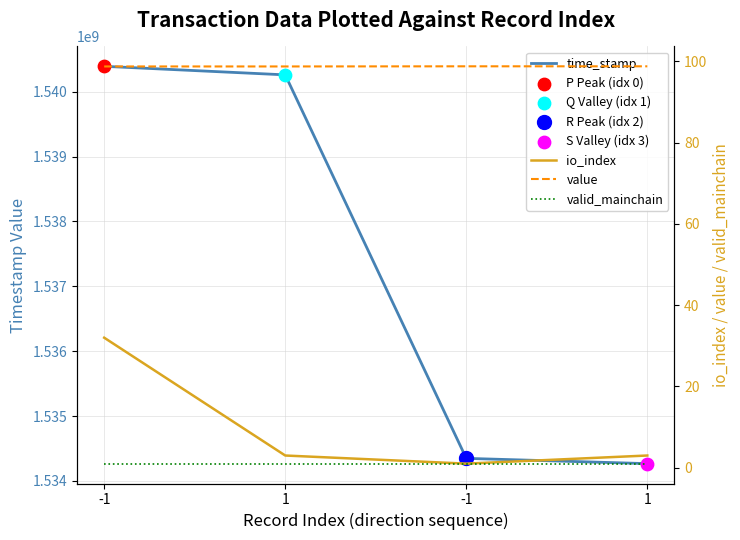

What are all the series names shown in the legend?

time_stamp, io_index, value, valid_mainchain